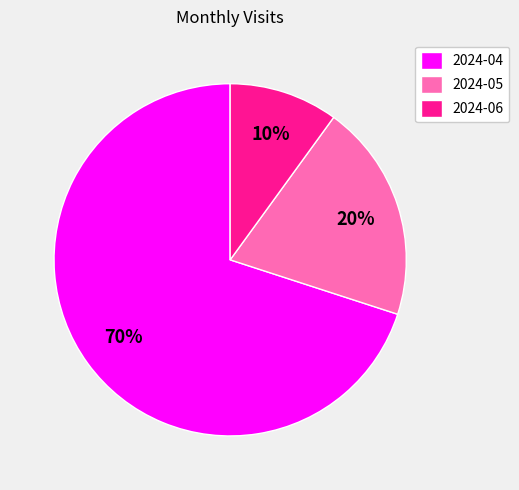

What is the smallest slice in the pie chart?

2024-06